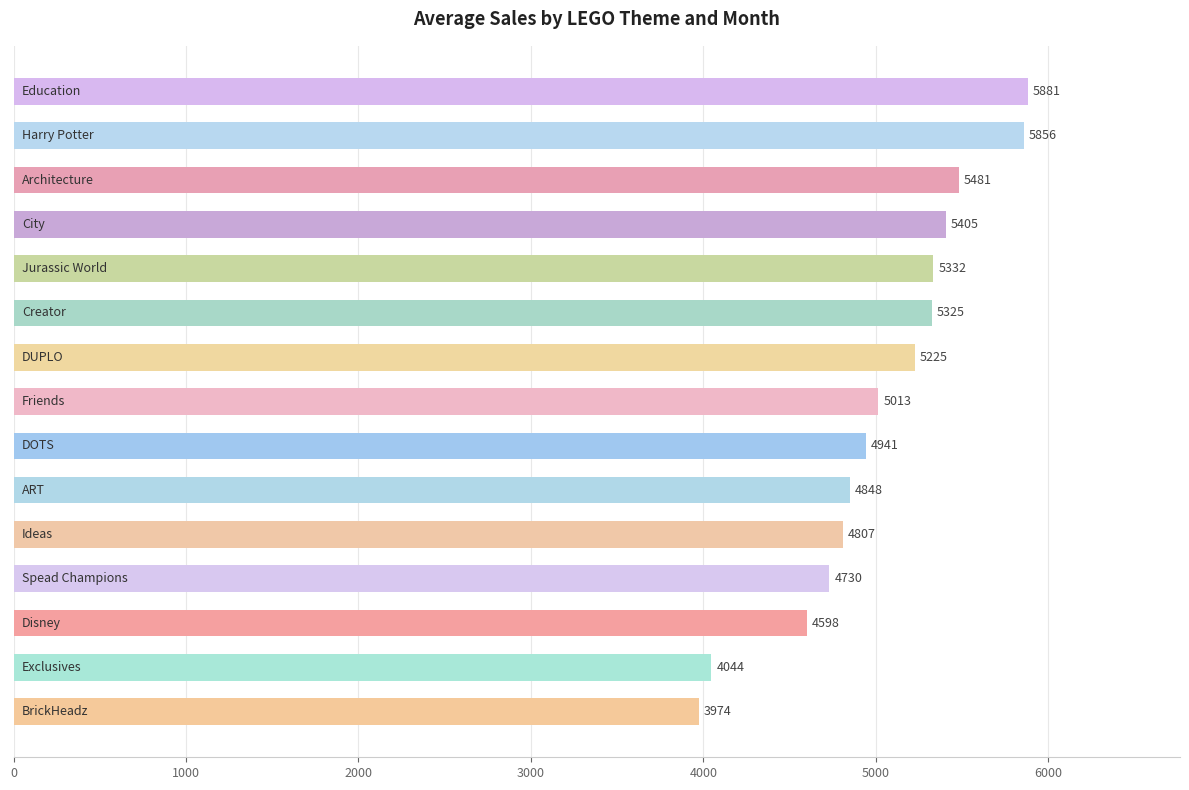

What is the value of the 6th bar from the top?

5324.7